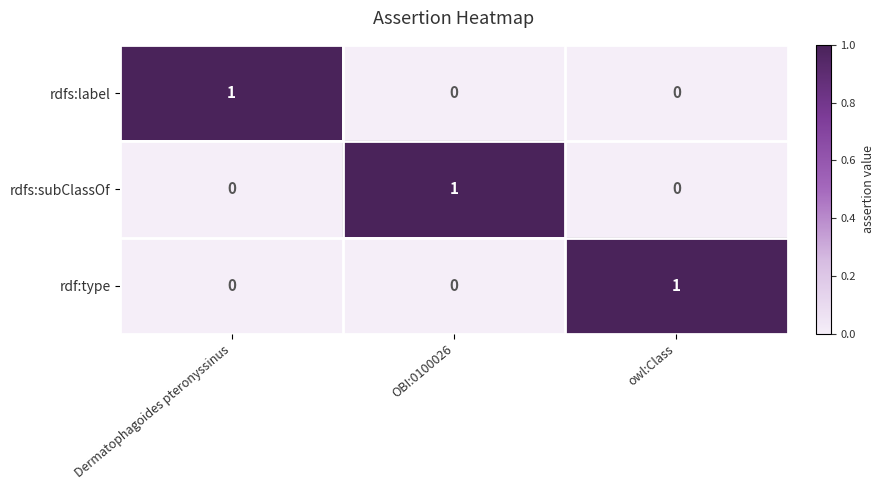

Reading left to right, list all the values displayed in this chart.

rdfs:label: Dermatophagoides pteronyssinus=1	OBI:0100026=0	owl:Class=0
rdfs:subClassOf: Dermatophagoides pteronyssinus=0	OBI:0100026=1	owl:Class=0
rdf:type: Dermatophagoides pteronyssinus=0	OBI:0100026=0	owl:Class=1